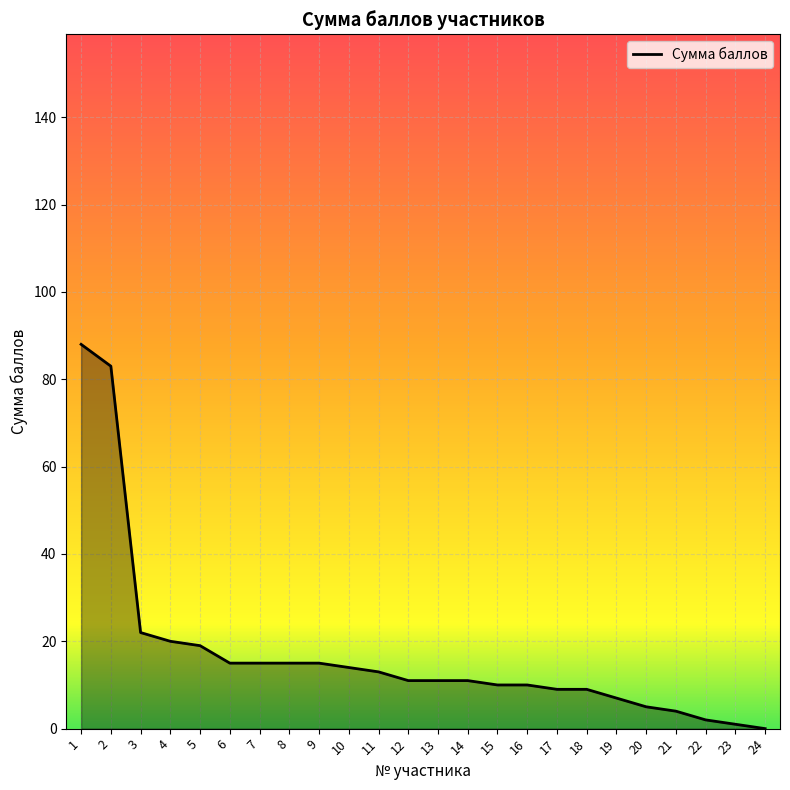

What is the difference between the maximum and minimum values?

88